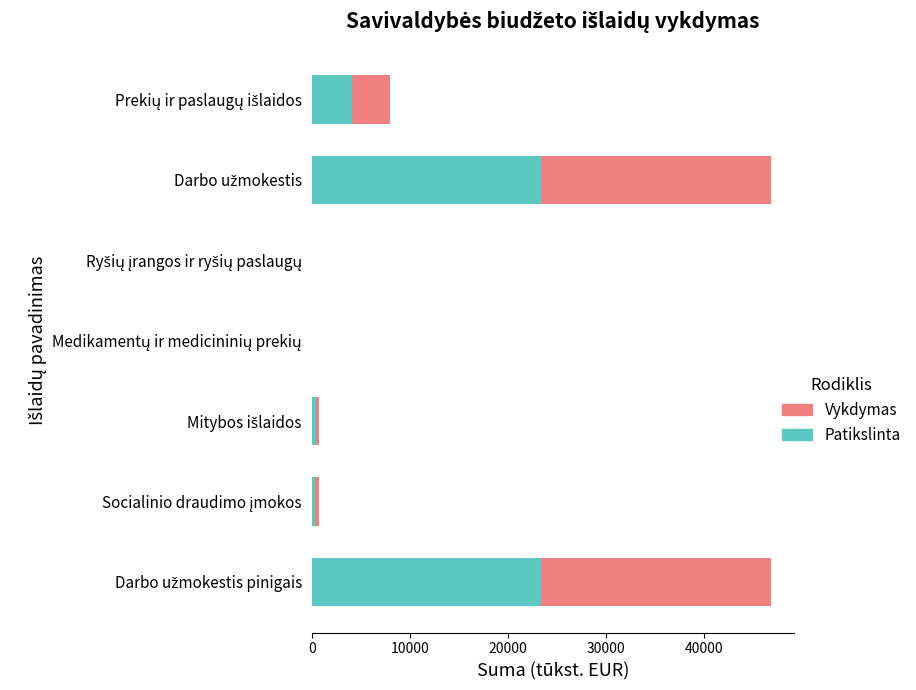

What is the highest value of the Patikslinta series?

23402.1